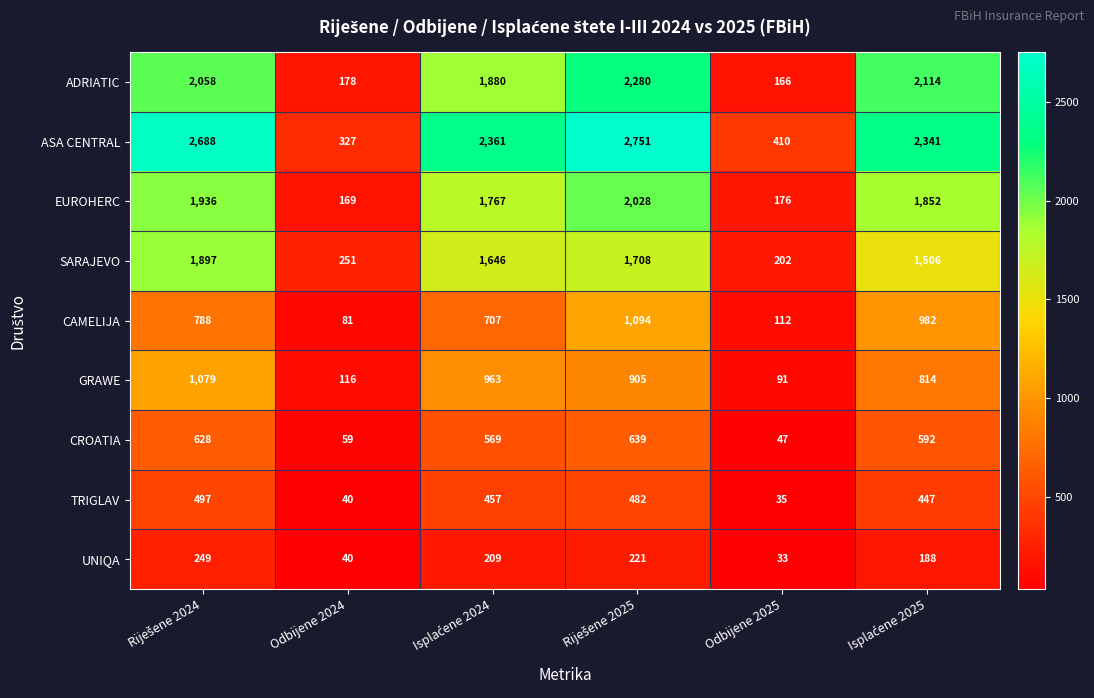

What value does the EUROHERC series have at Odbijene 2025, to the nearest 50?

200